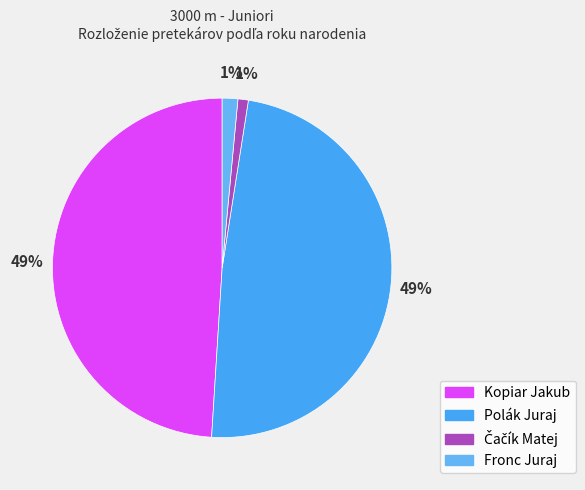

What is the smallest slice in the pie chart?

Čačík Matej